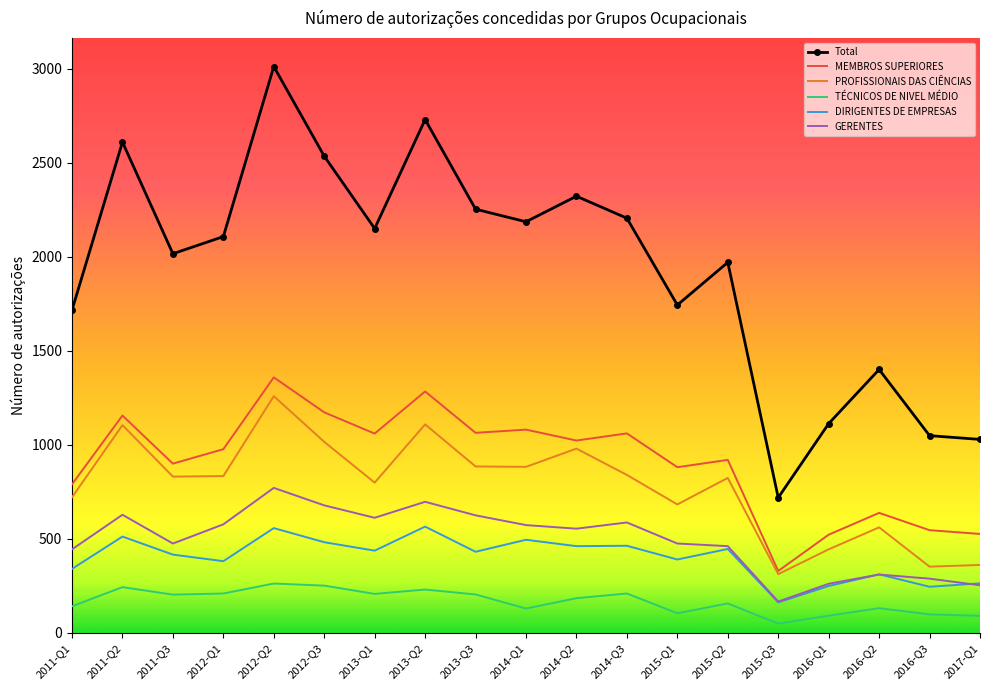

The value of GERENTES at 2015-Q2 is 660. True or false?

False